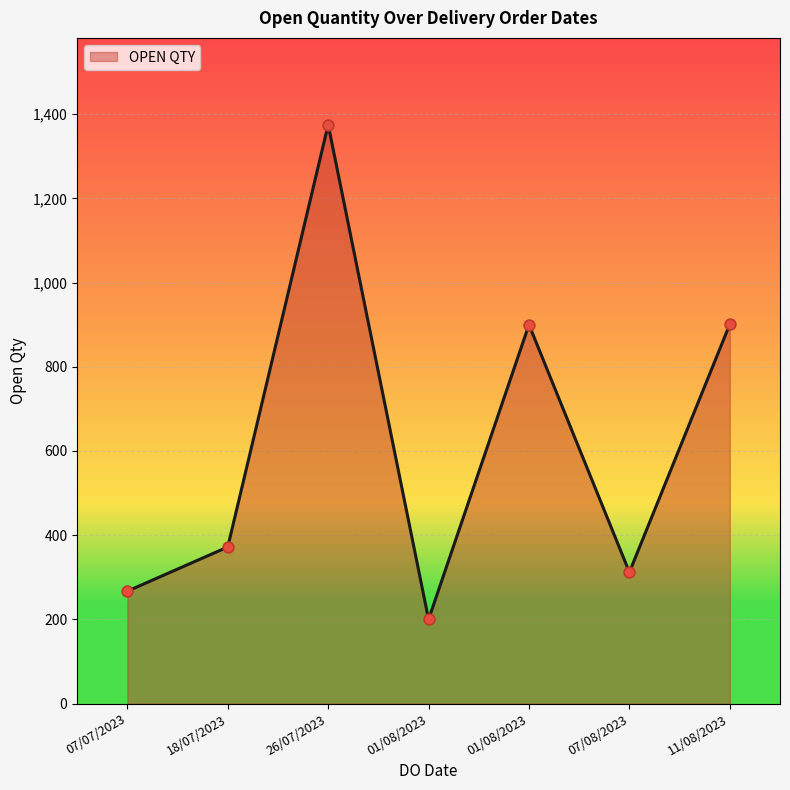

What is the ratio of the value at 26/07/2023 to the value at 18/07/2023?

3.7